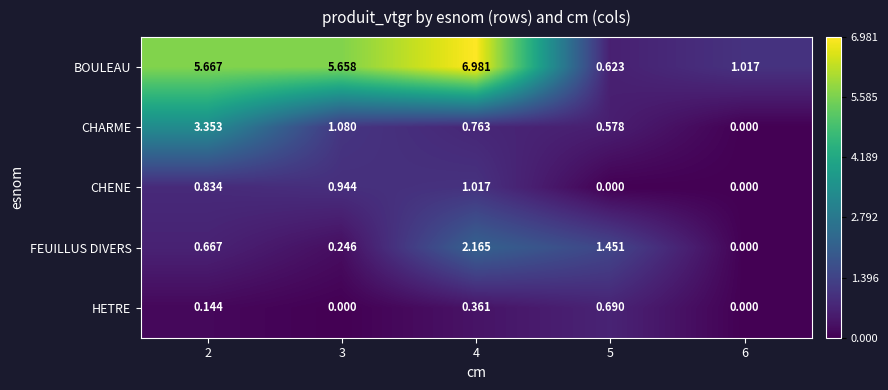

At how many categories does at least one series exceed 0?

5